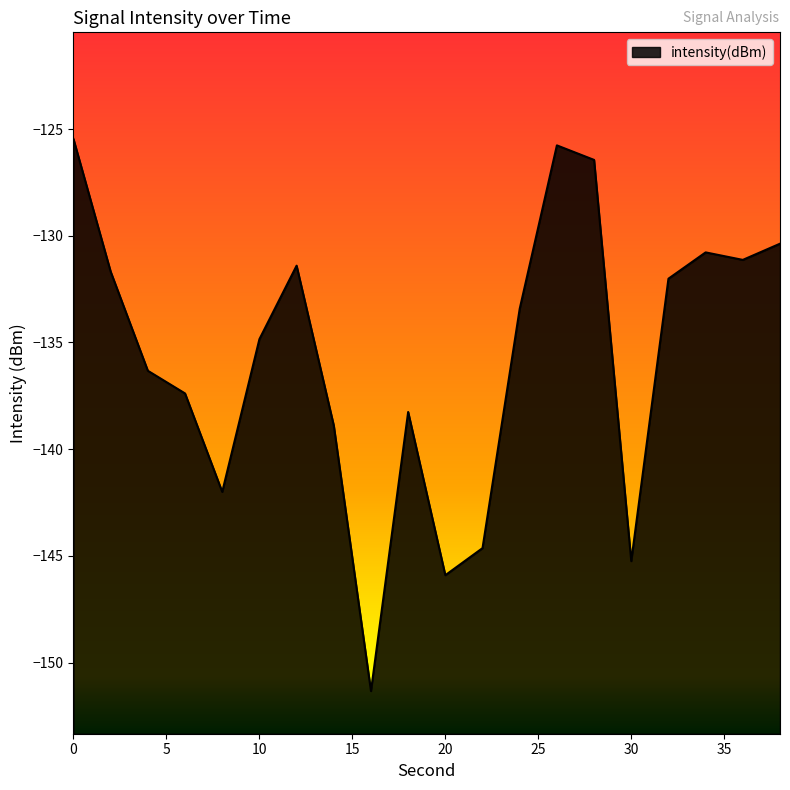

List the labels in order of value, largest first.

0, 26, 28, 38, 34, 36, 12, 2, 32, 24, 10, 4, 6, 18, 14, 8, 22, 30, 20, 16